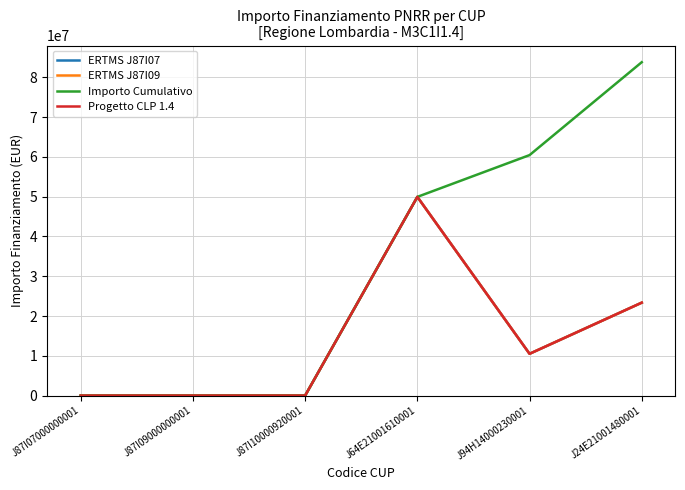

What position from the left is J64E21001610001?

4